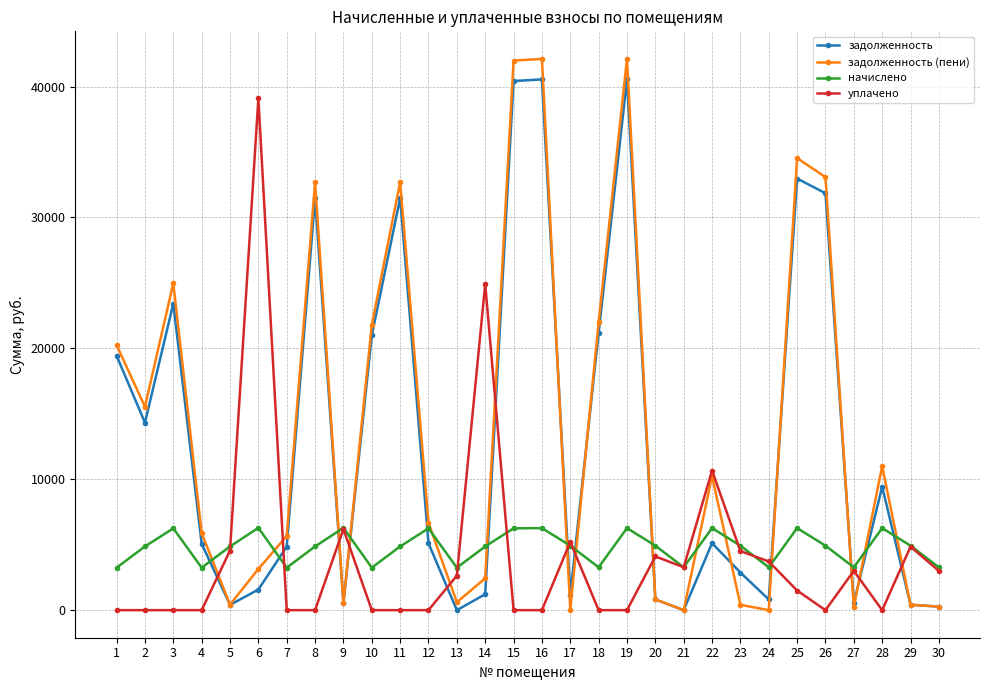

What is the highest value of the задолженность series?

40543.4